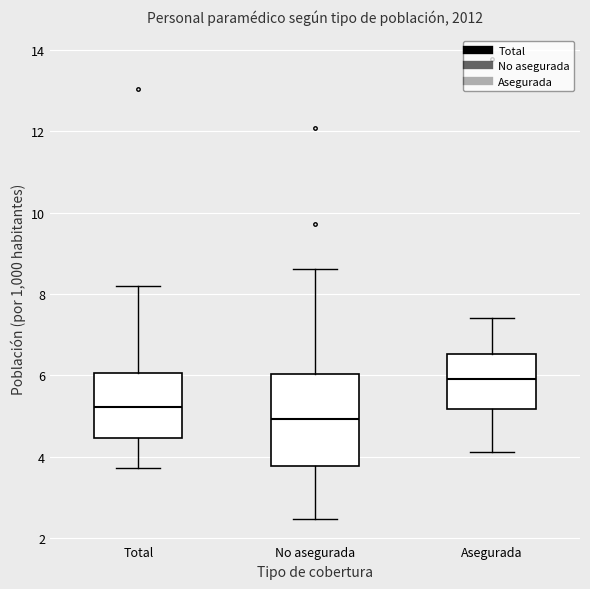

Reading left to right, transcribe this box plot: for each box, give where its median line is, the range the box spans, and where its two whiskers end, as read against the y-axis. The values are not printed on the chart, so give them approximately, as read against the axis.

Total: median 5.2, box 4.4 to 6.0, whiskers 3.8 to 8.2
No asegurada: median 5.0, box 3.8 to 6.0, whiskers 2.4 to 8.6
Asegurada: median 6.0, box 5.2 to 6.6, whiskers 4.2 to 7.4